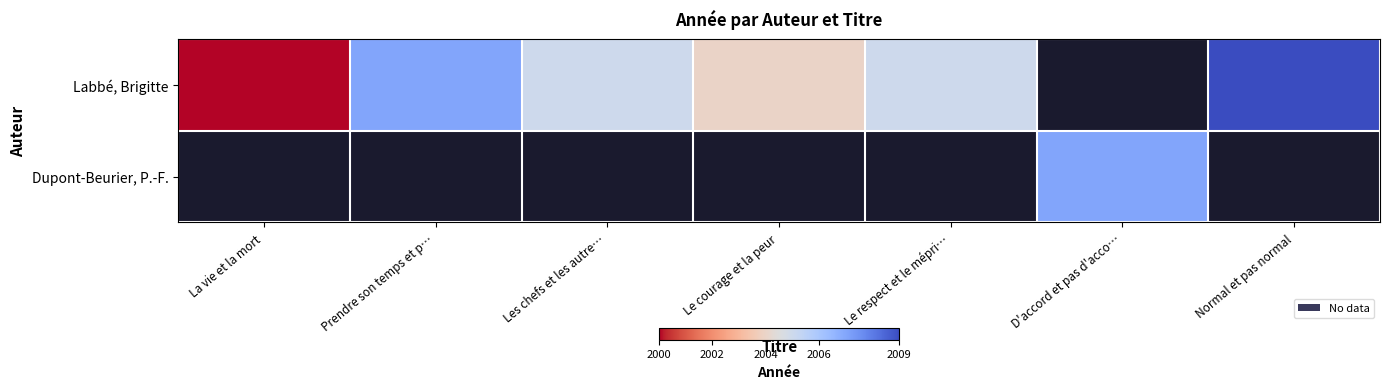

At which category does the chart reach its minimum across all series?

La vie et la mort